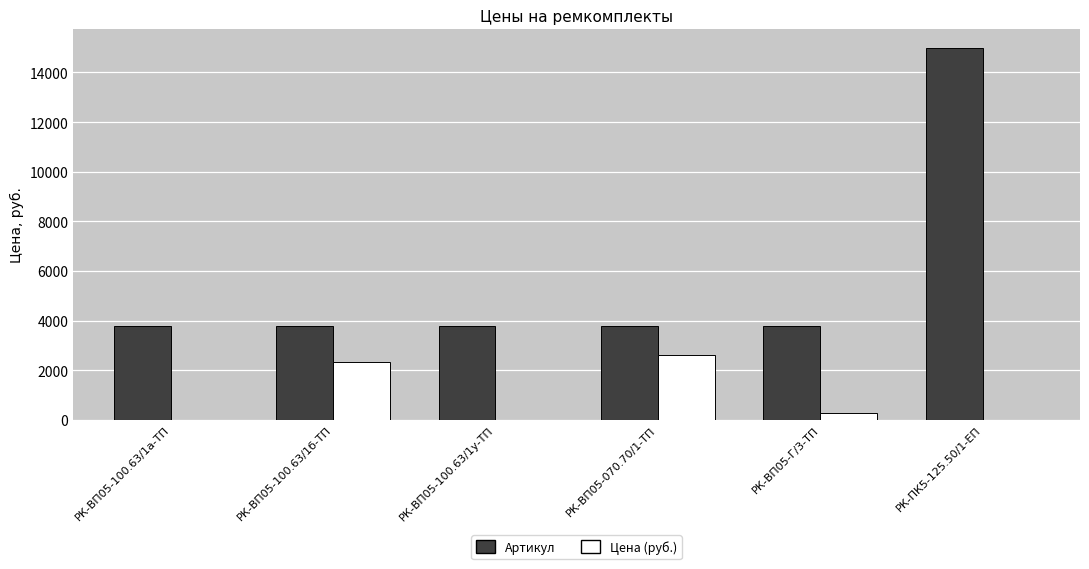

Is it true that Цена (руб.) equals 0.0 at РК-ПК5-125.50/1-ЕП?

True